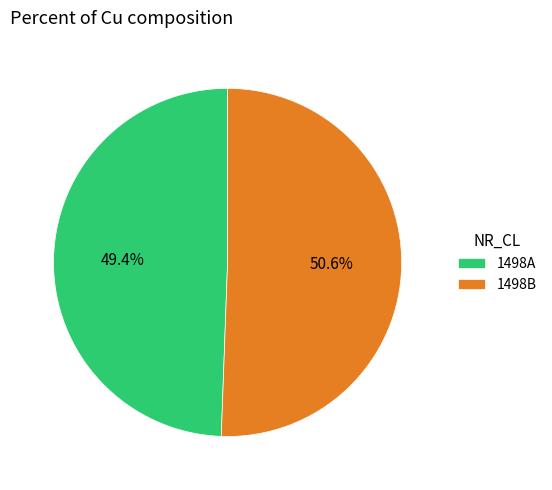

The 1498B slice represents 40% of the pie. True or false?

False